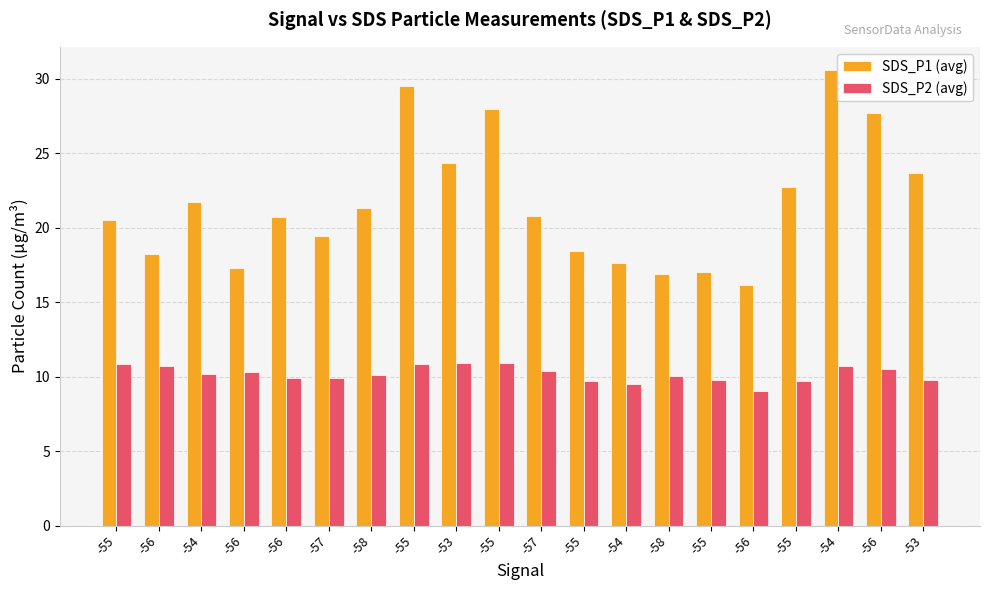

How many distinct data groups are displayed?

2